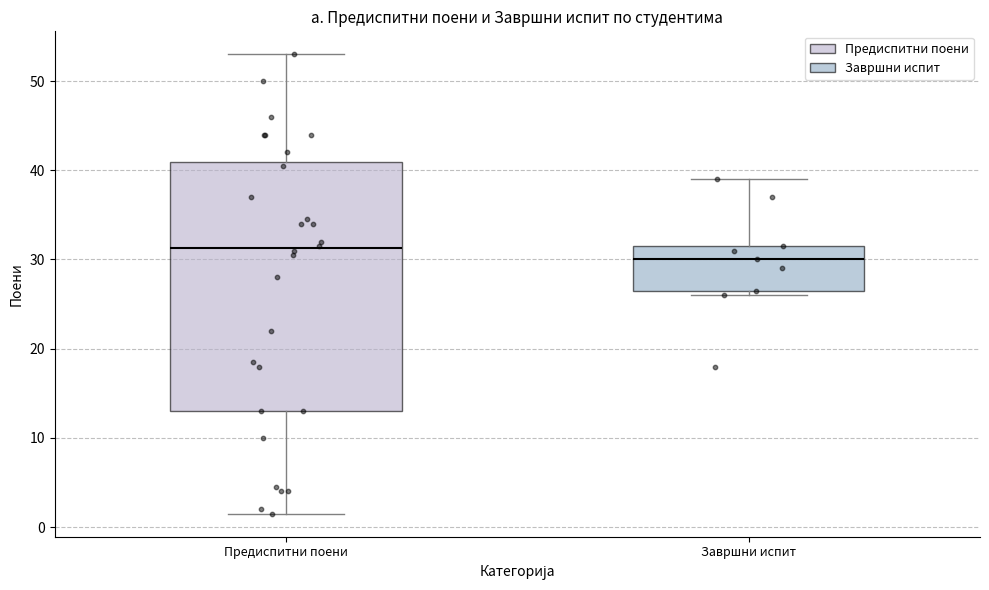

Where does the median line of the box for Завршни испит sit on the y-axis? The values are not printed on the chart, so give them approximately, as read against the axis.

30